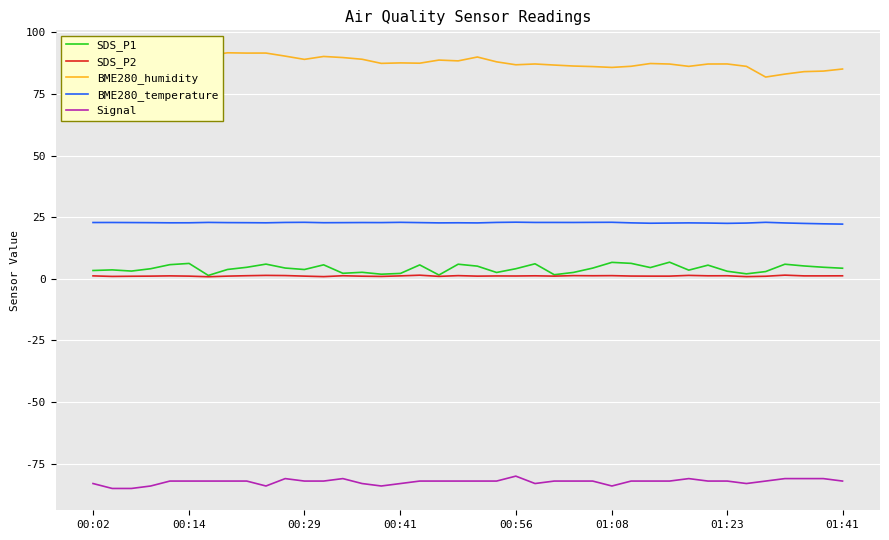

What is the maximum value for BME280_temperature?

23.0